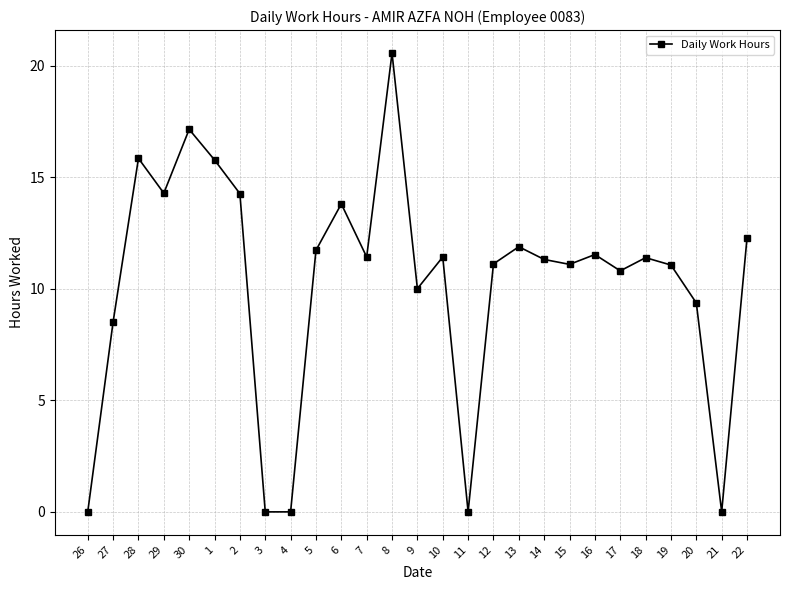

Where is the first local maximum?

28